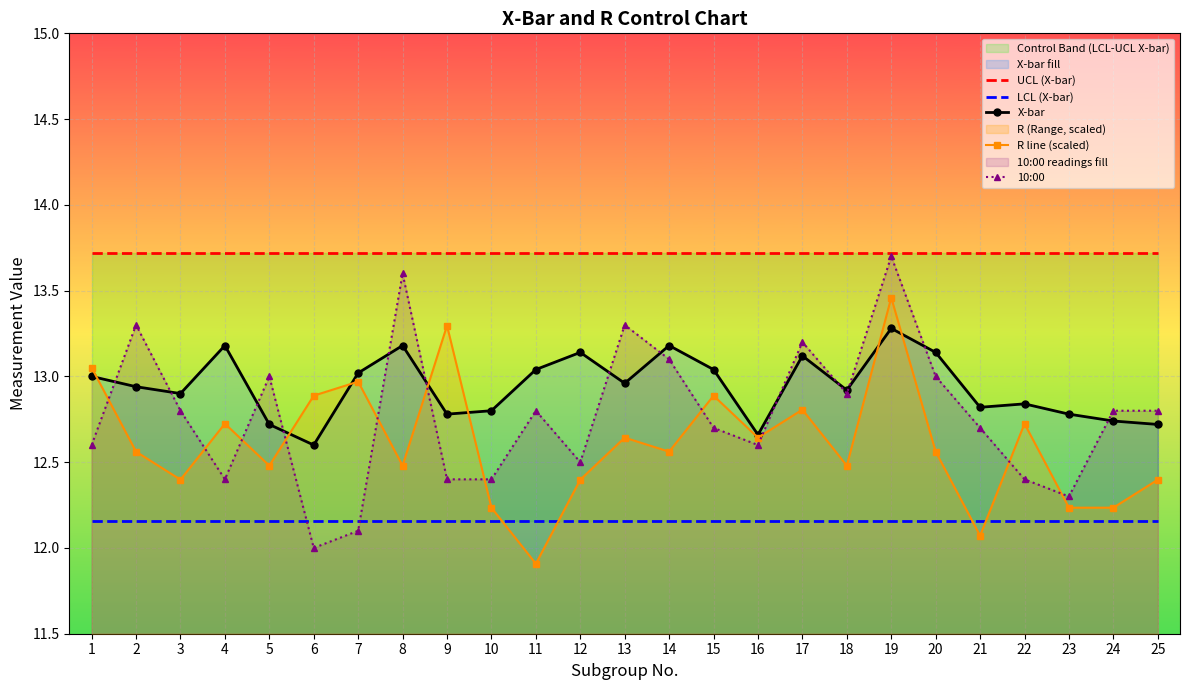

Which series has the largest range (max minus min)?

10:00